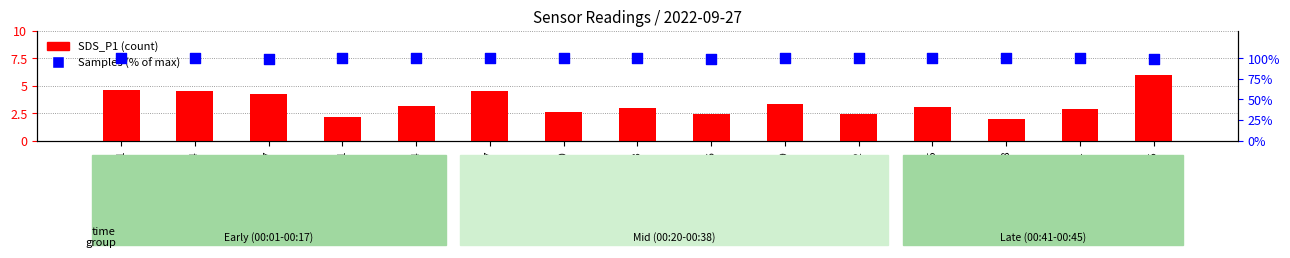

At which category is the sum across all series the highest?

00:45